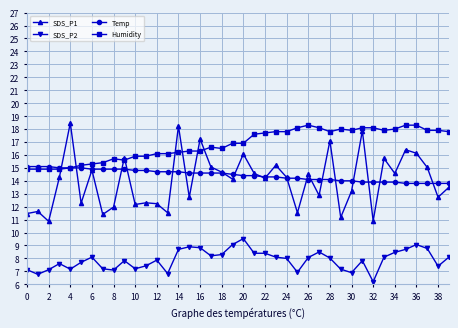

Which series has the largest total across all categories?

Humidity